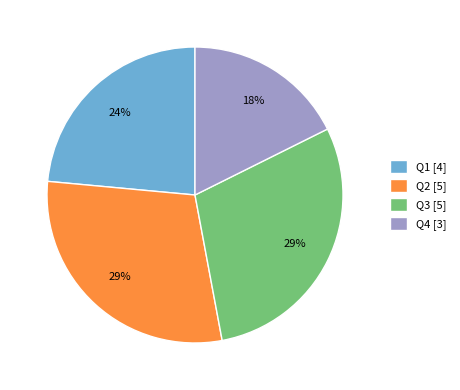

To the nearest percent, what is the difference between the Q1 and Q4 slice percentages?

6%